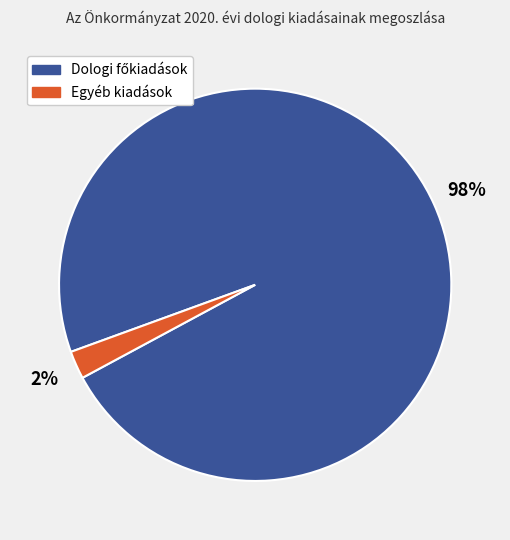

Is there a majority slice in this chart?

Yes